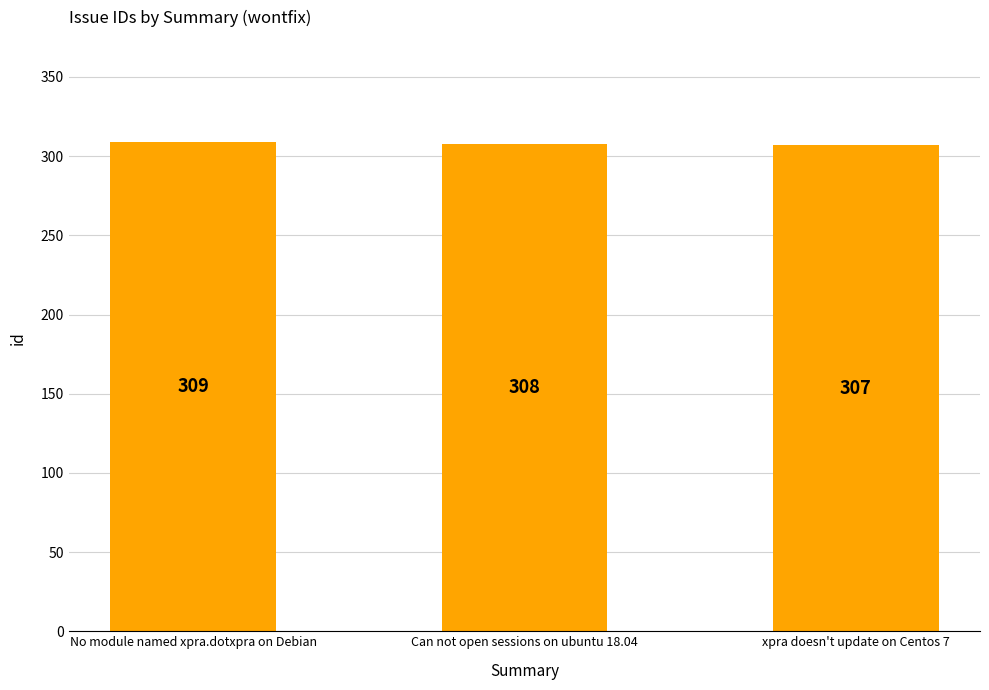

Where is the data nearest to the value 308?

Can not open sessions on ubuntu 18.04